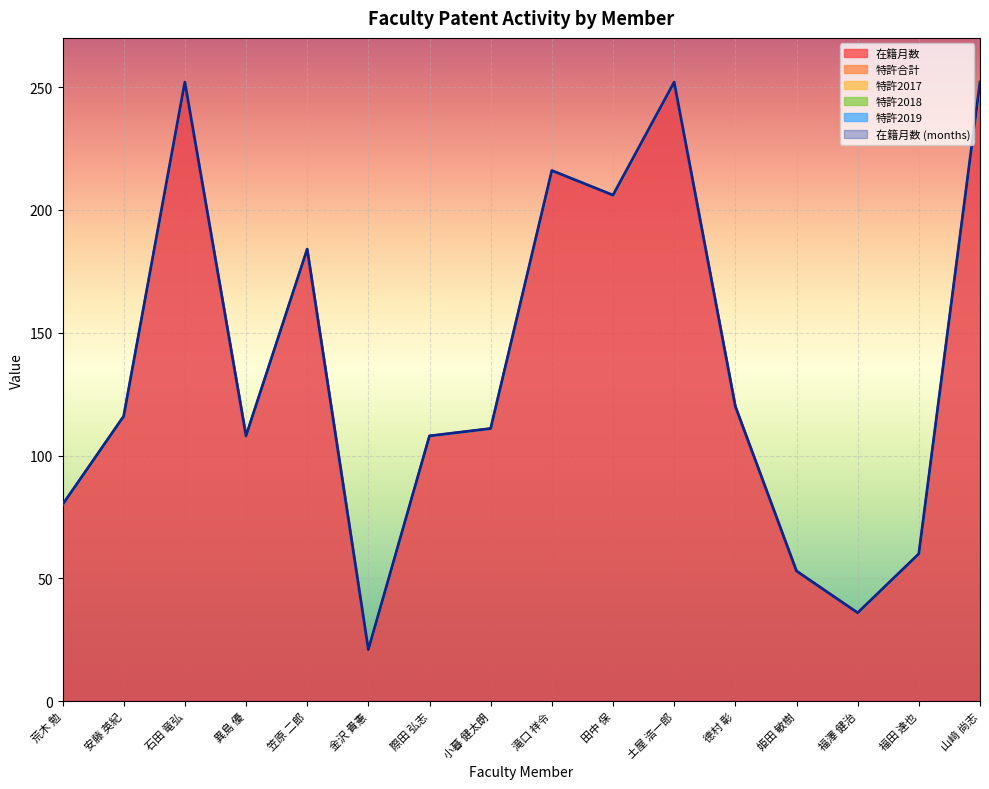

Is the value of 特許2018 at 德村 彰 greater than the value of 特許2017 at 小暮 健太朗?

No